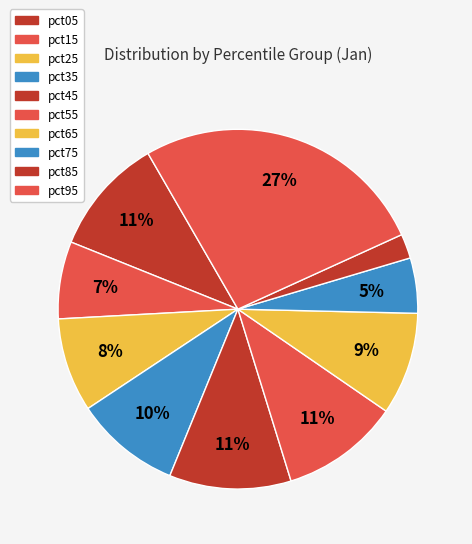

What percentage is the pct65 slice, to the nearest percent?

9%